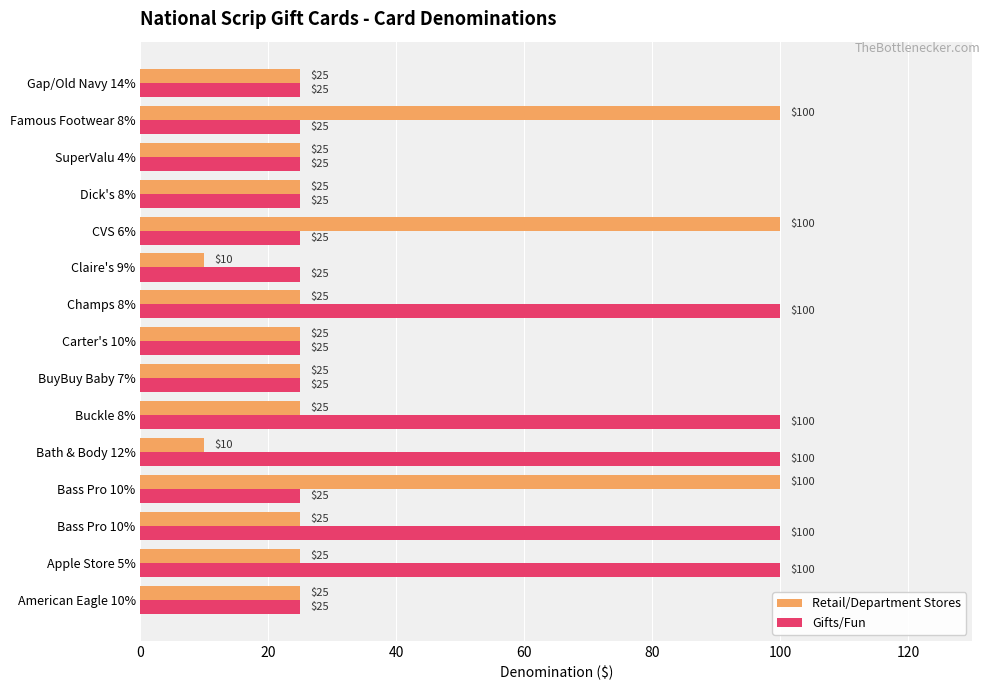

Which series has the largest range (max minus min)?

Retail/Department Stores